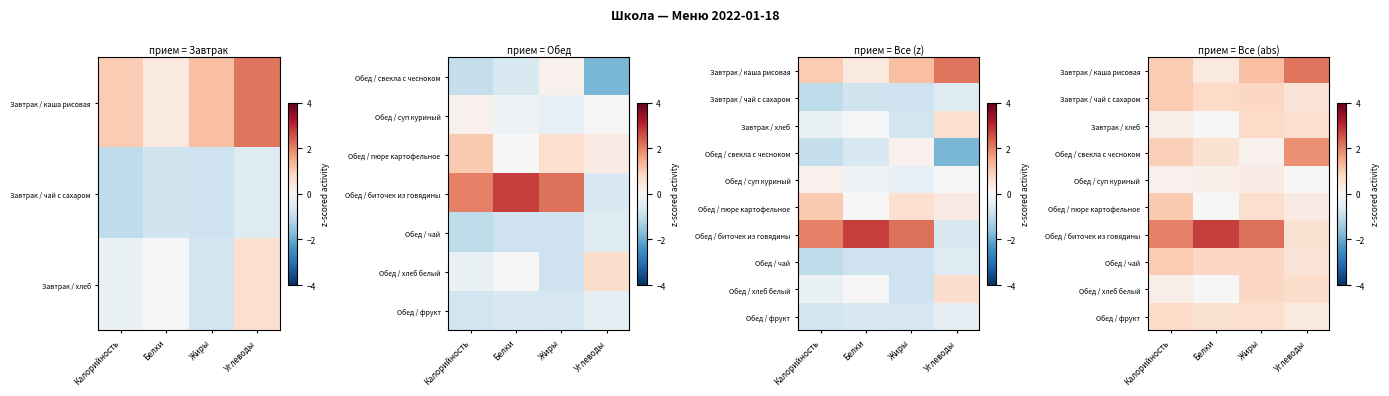

Is the value of Обед / фрукт at Углеводы greater than the value of Обед / биточек из говядины at Жиры?

No